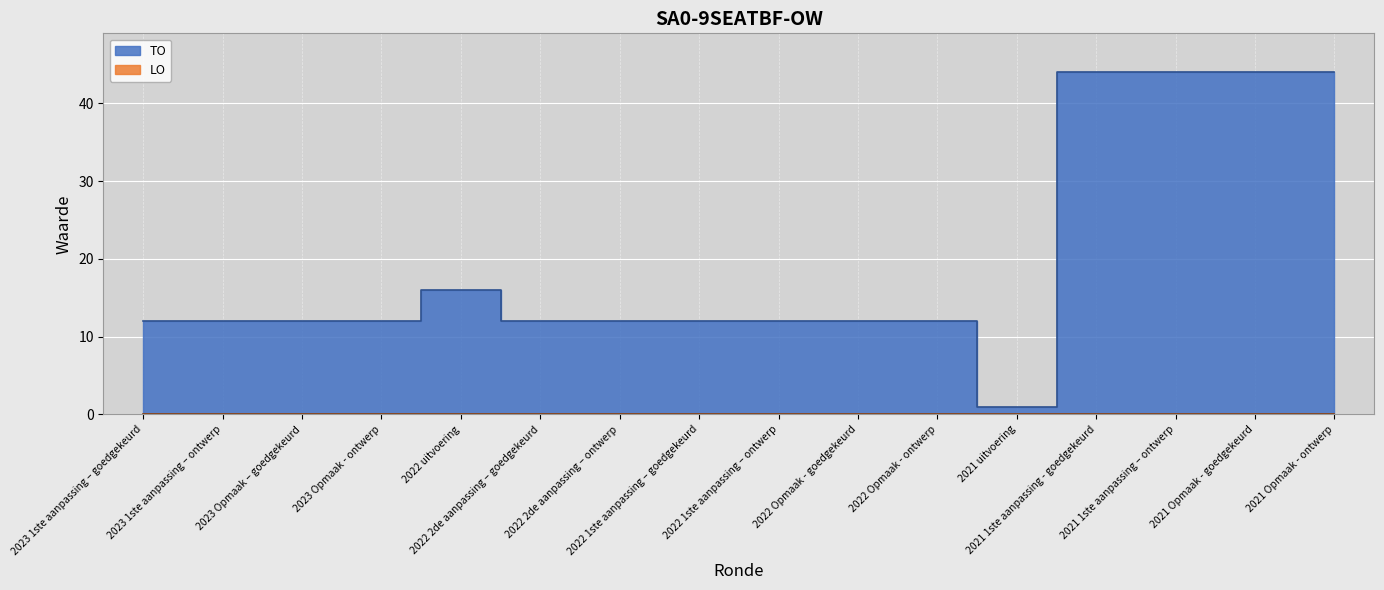

List the labels in order of value, smallest first.

2021 uitvoering, 2023 1ste aanpassing – goedgekeurd, 2023 1ste aanpassing – ontwerp, 2023 Opmaak – goedgekeurd, 2023 Opmaak - ontwerp, 2022 2de aanpassing – goedgekeurd, 2022 2de aanpassing – ontwerp, 2022 1ste aanpassing – goedgekeurd, 2022 1ste aanpassing – ontwerp, 2022 Opmaak - goedgekeurd, 2022 Opmaak - ontwerp, 2022 uitvoering, 2021 1ste aanpassing - goedgekeurd, 2021 1ste aanpassing – ontwerp, 2021 Opmaak - goedgekeurd, 2021 Opmaak - ontwerp